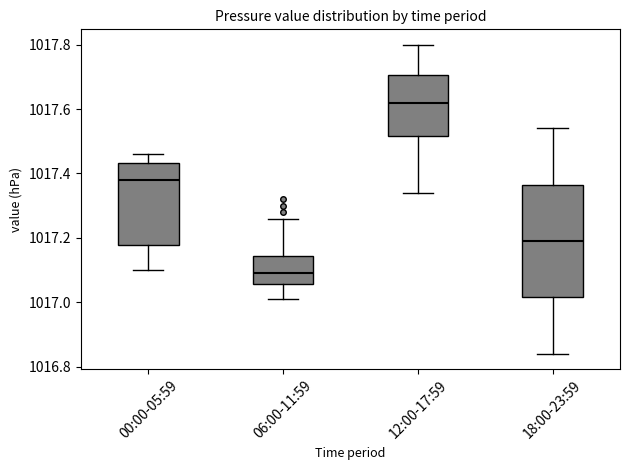

Where is the upper edge of the box for 06:00-11:59 on the y-axis? The values are not printed on the chart, so give them approximately, as read against the axis.

1017.14